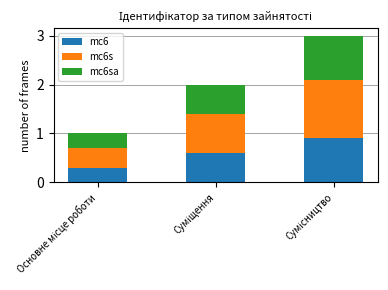

What is the minimum value for mc6?

0.3